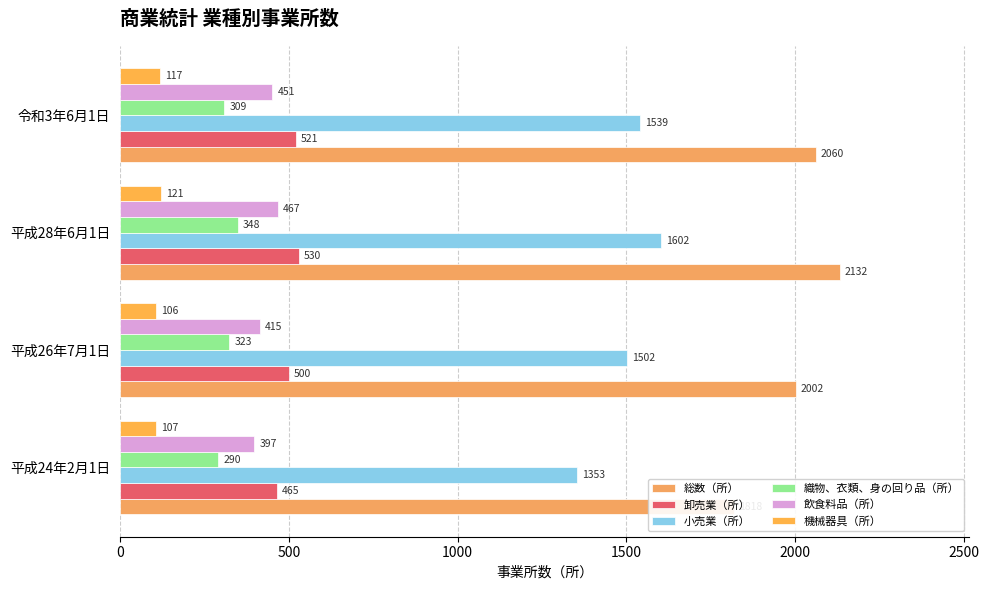

What is the spread (max minus min) of values at 平成26年7月1日?

1896